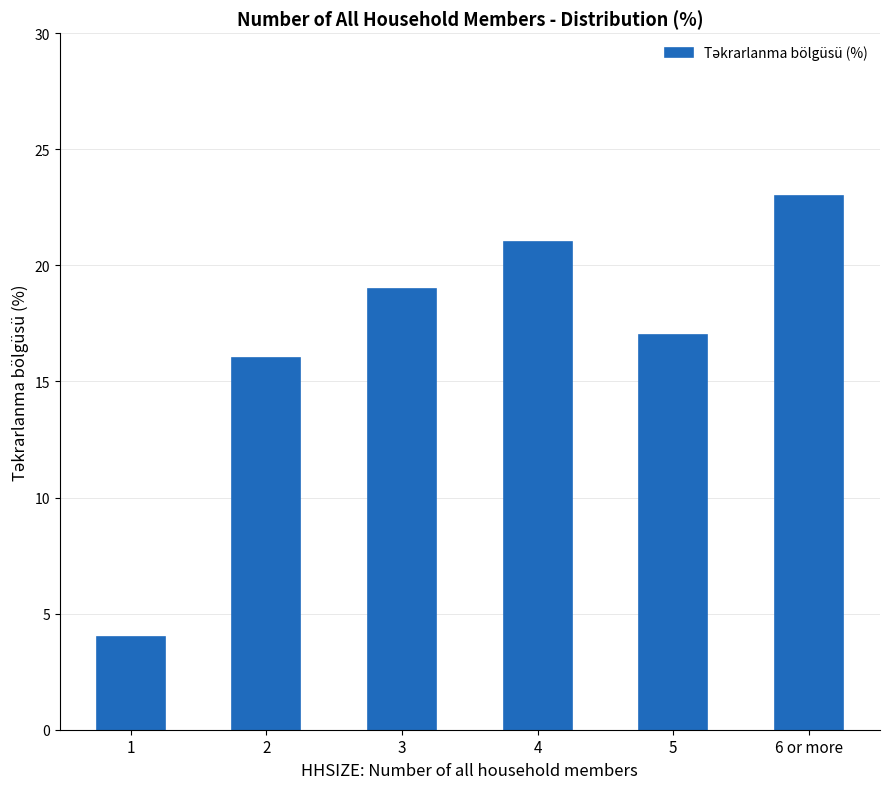

How many data points does each series have?

6